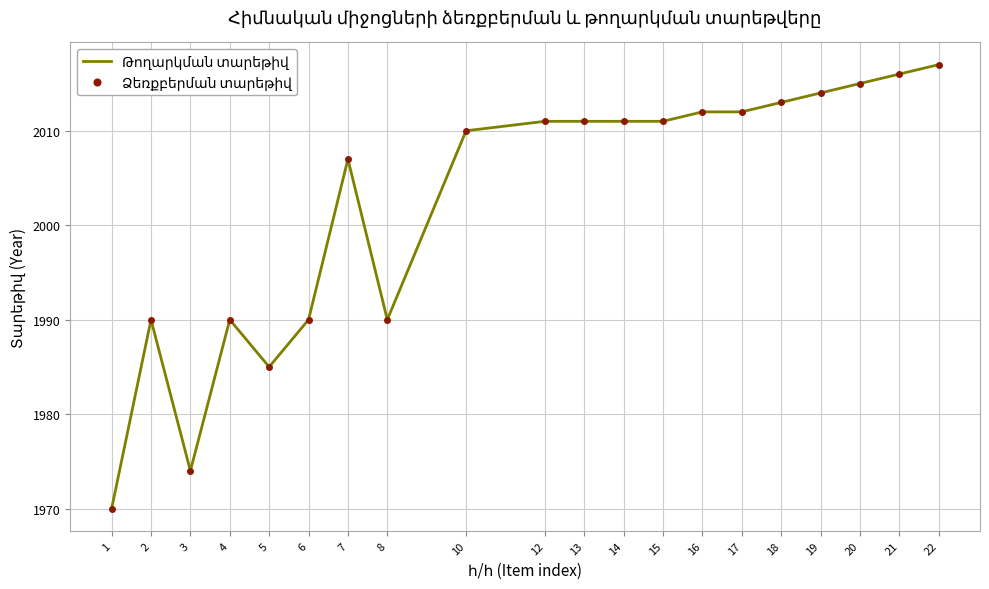

Reading left to right, extract all data points from this chart.

Թողարկման տարեթիվ: 1=1970	2=1990	3=1974	4=1990	5=1985	6=1990	7=2007	8=1990	10=2010	12=2011	13=2011	14=2011	15=2011	16=2012	17=2012	18=2013	19=2014	20=2015	21=2016	22=2017
Ձեռքբերման տարեթիվ: 1=1970	2=1990	3=1974	4=1990	5=1985	6=1990	7=2007	8=1990	10=2010	12=2011	13=2011	14=2011	15=2011	16=2012	17=2012	18=2013	19=2014	20=2015	21=2016	22=2017